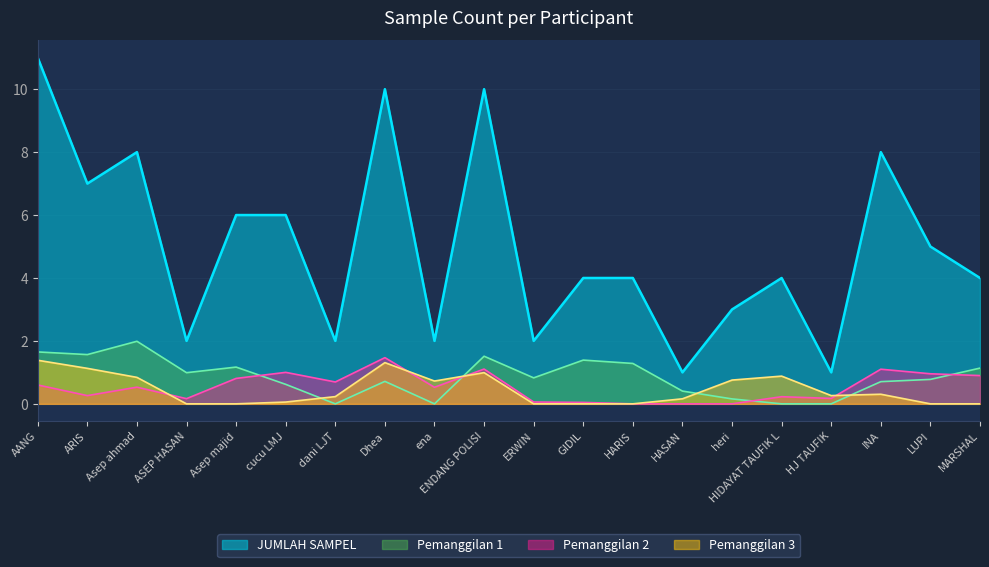

What is the ratio of the value at INA to the value at AANG?

0.7